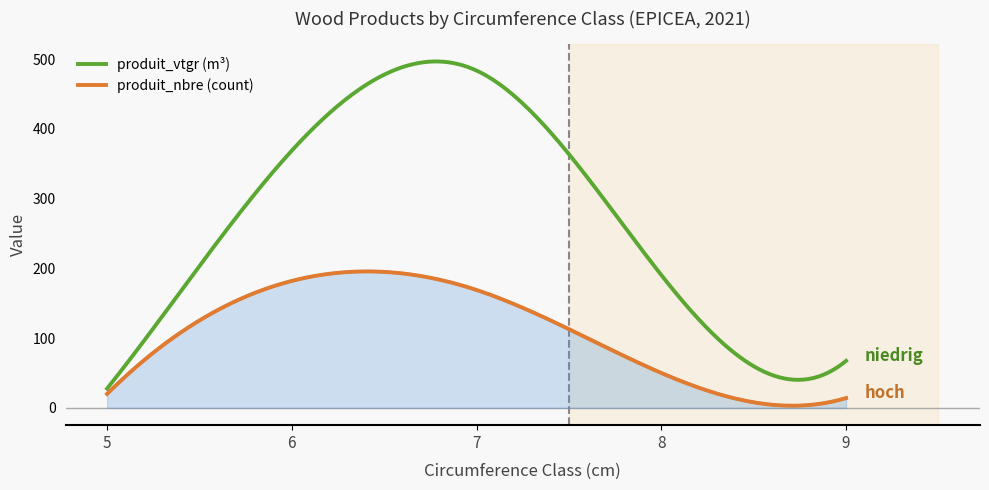

Which series has the largest range (max minus min)?

produit_vtgr (m³)